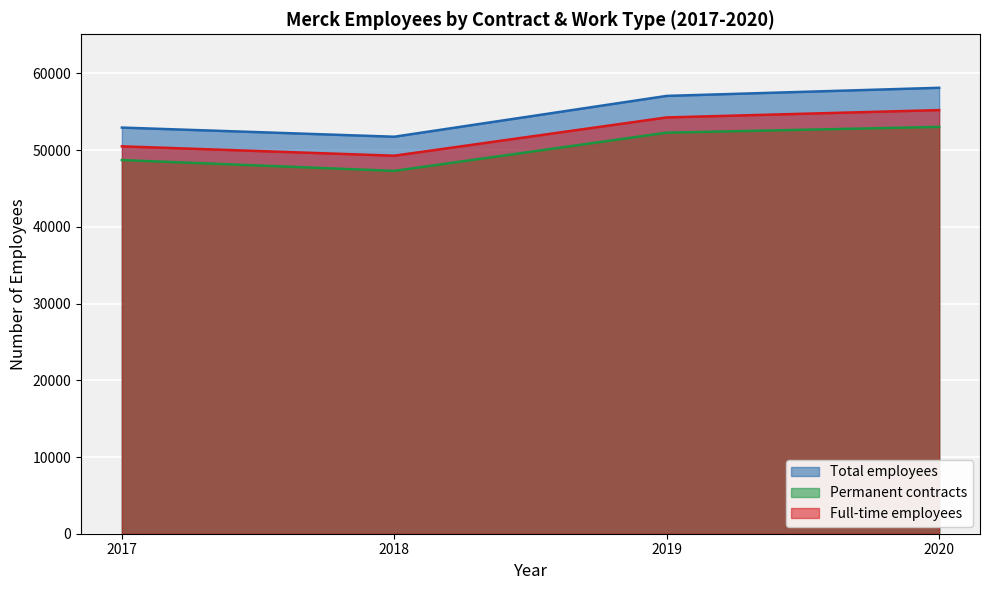

Rank the series by their average value, from lowest to highest.

Permanent contracts, Full-time employees, Total employees